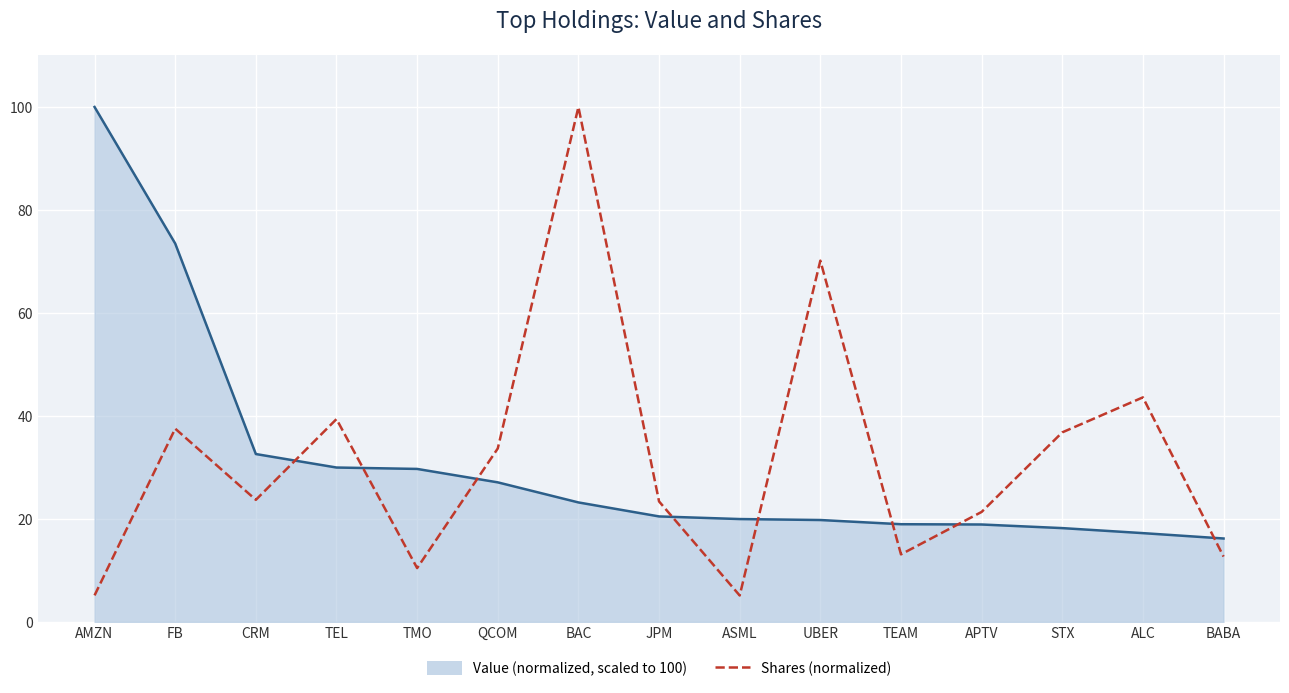

What is the label of the 11th point from the left?

TEAM